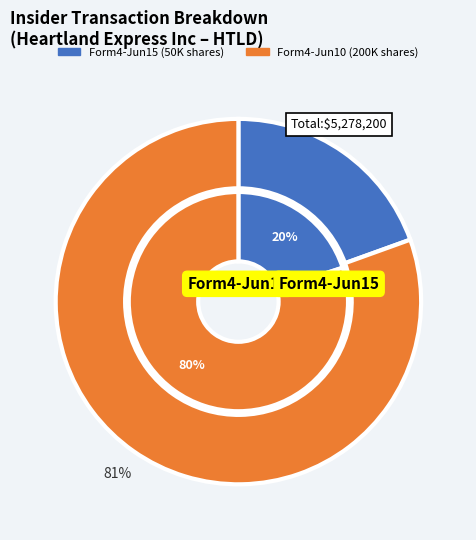

To the nearest percent, what is the combined percentage of wf-form4_143414940455281.xml and wf-form4_143449303405899.xml?

100%